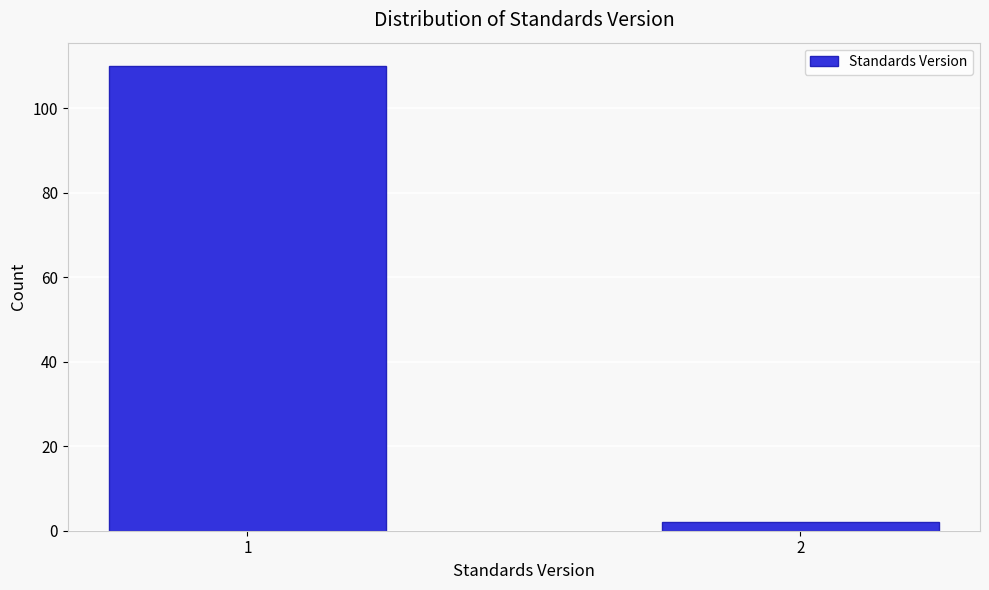

Reading right to left, extract all data points from this chart.

2	110